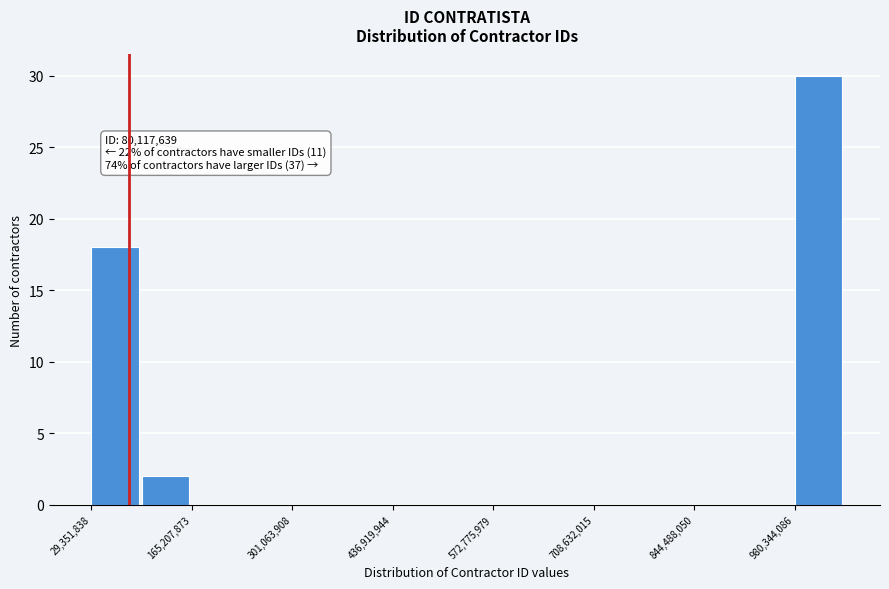

Around what value on the x-axis is the tallest bar? Give the approximate position of its centre, as read against the axis.

1020000000